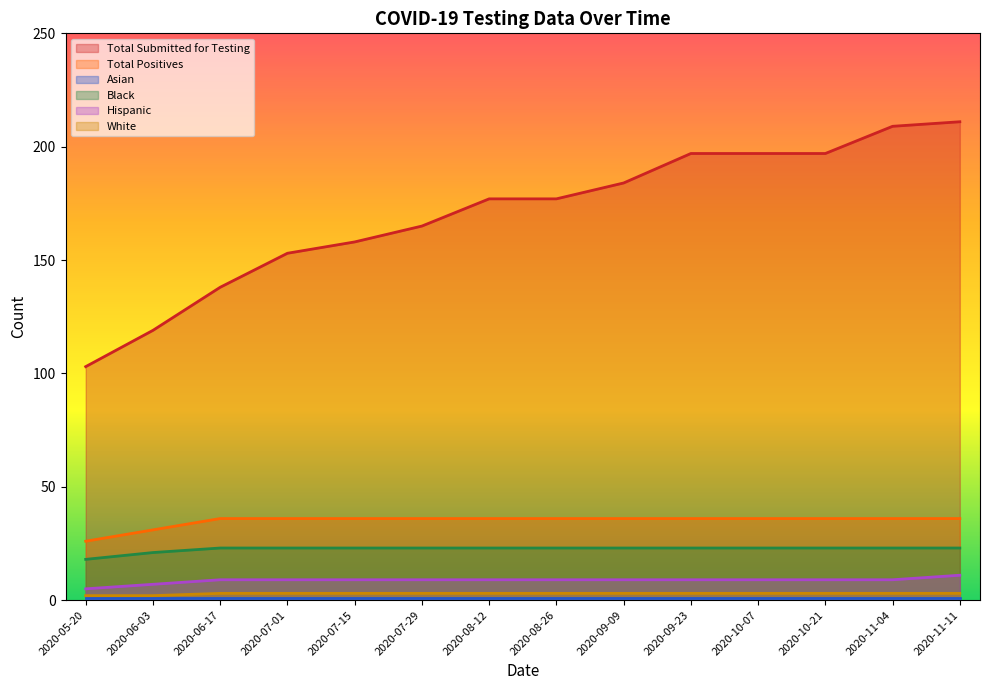

Which series has the widest spread of values?

Total Submitted for Testing